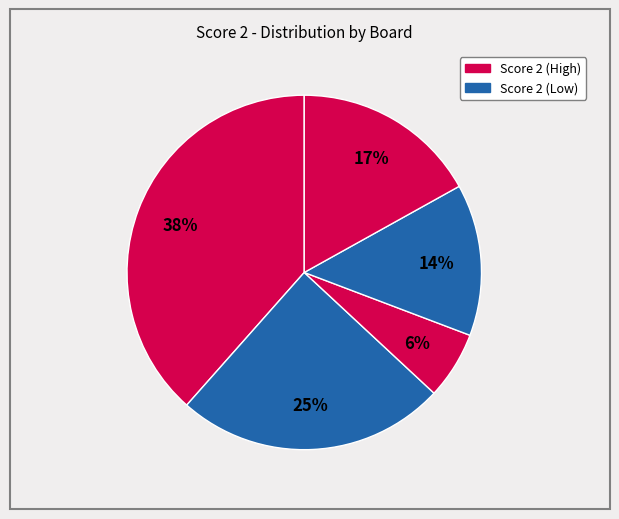

How many segments does this pie chart have?

5